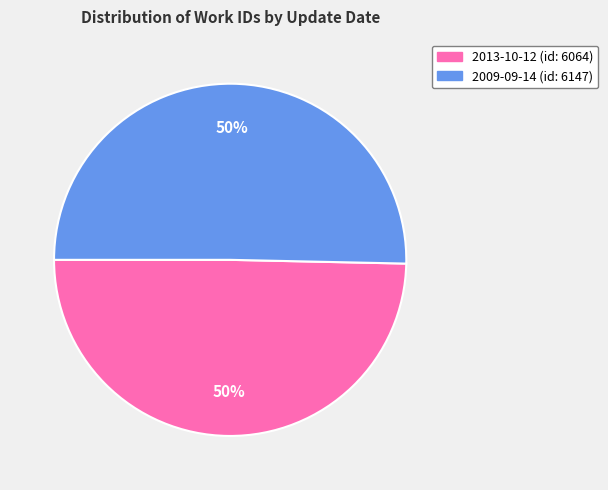

Combined, do 2009-09-14 and 2013-10-12 account for over 50%?

Yes